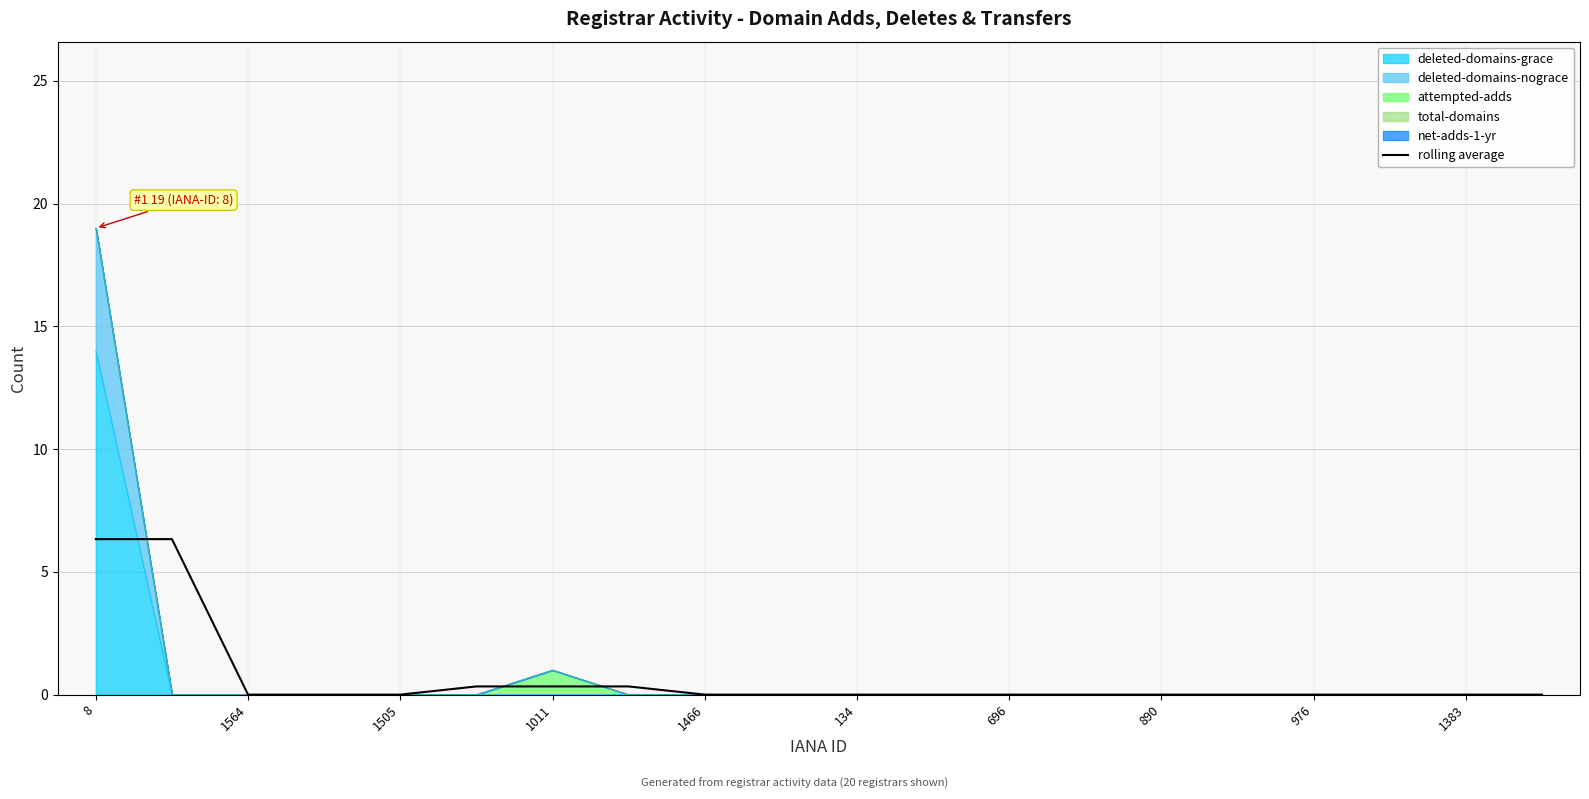

At which category does the chart reach its peak across all series?

8